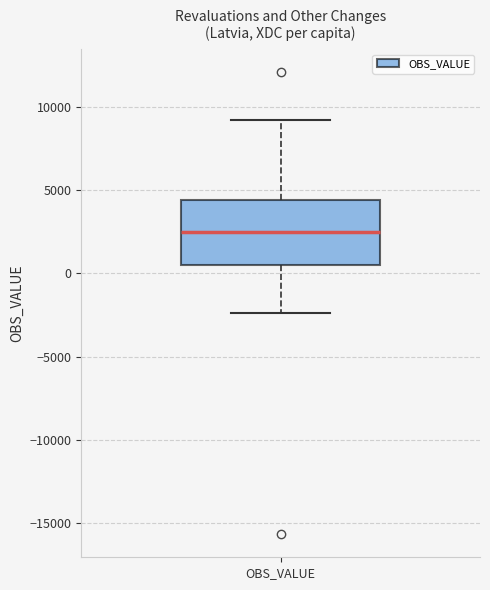

Read this box plot against the y-axis: the position of the median line, the range covered by the box, and the ends of both whiskers. The values are not printed on the chart, so give them approximately, as read against the axis.

median 2500, box 500 to 4500, whiskers -2500 to 9000